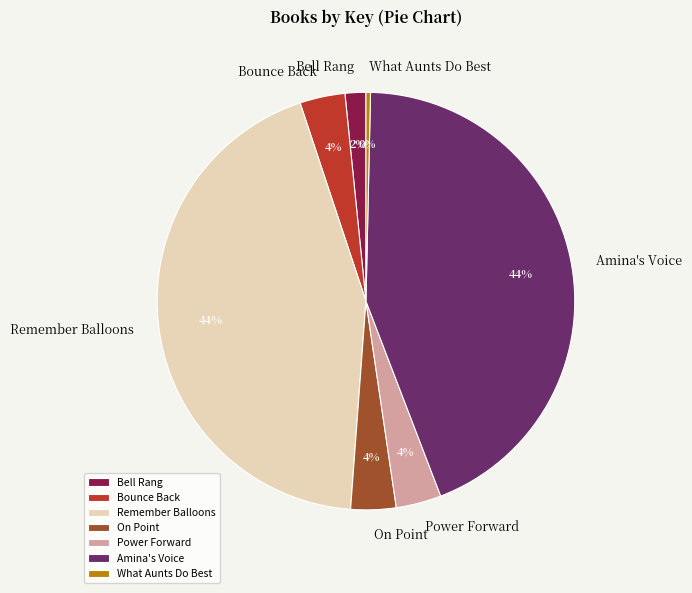

Is Power Forward the majority of the pie?

No